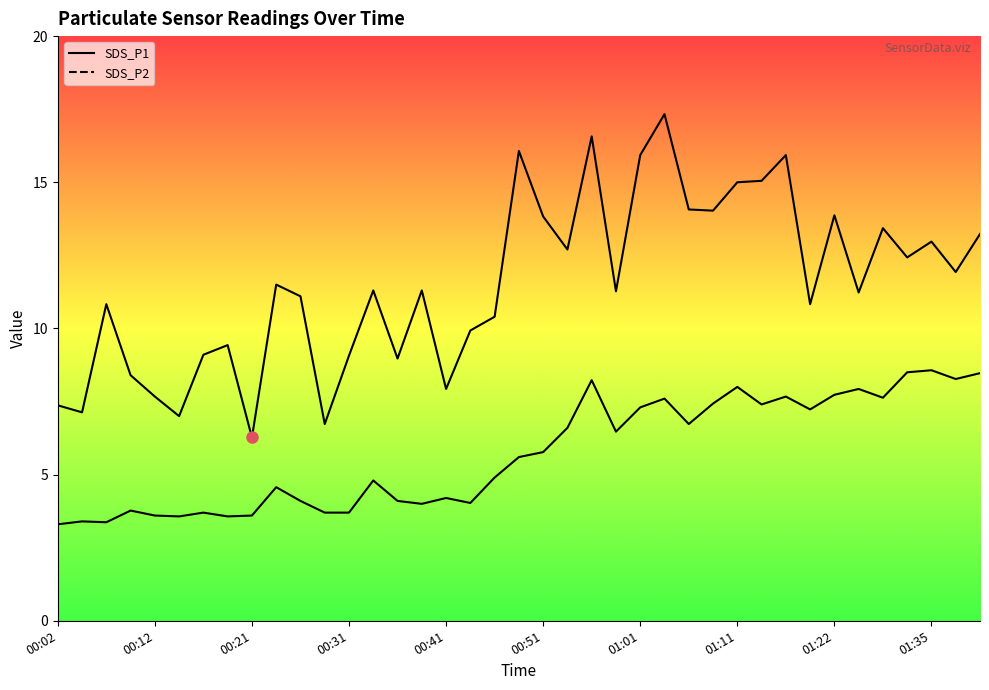

What is the difference between the maximum and minimum values in the SDS_P2 series?

5.3